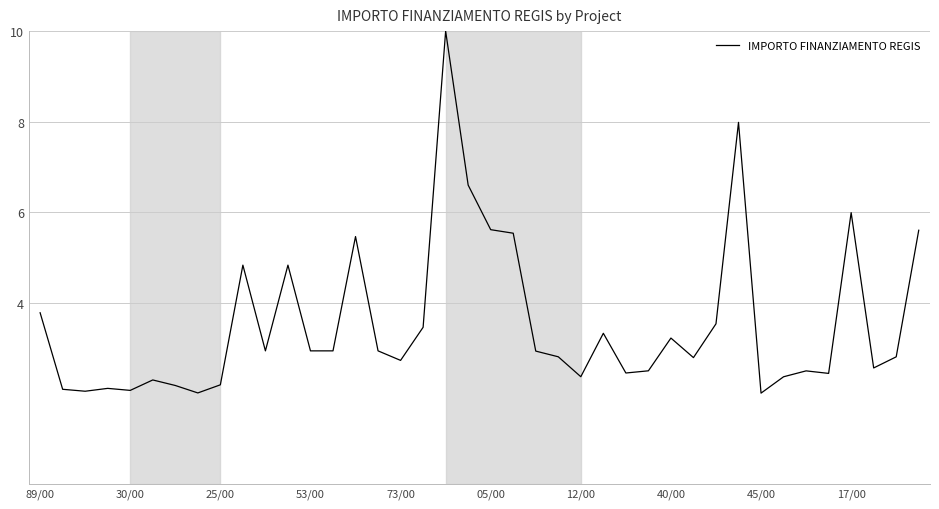

What is the minimum value shown in the chart?

2.0